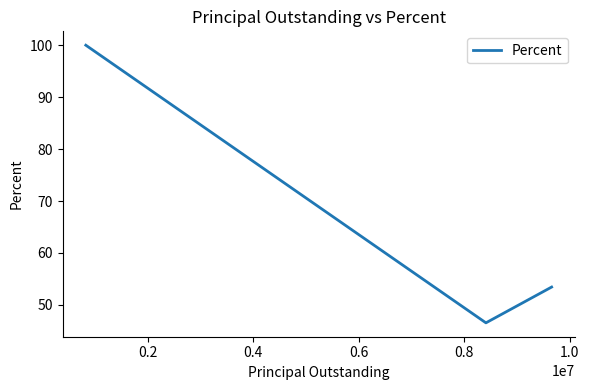

What is the difference between the maximum and minimum values?

53.5